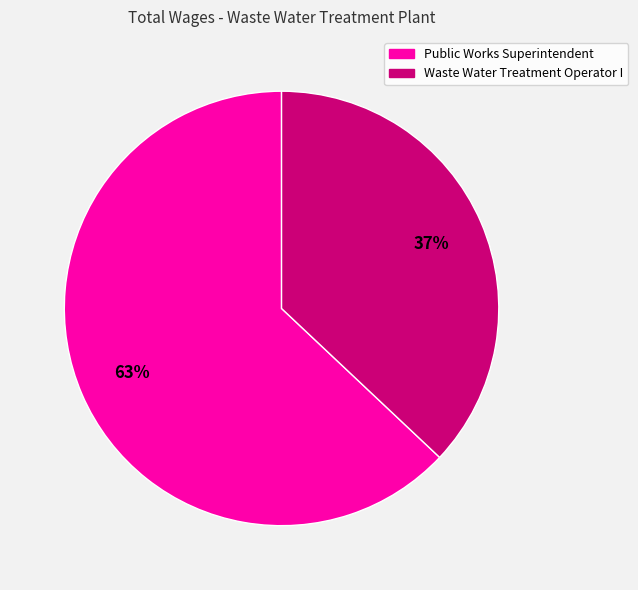

Do Public Works Superintendent and Waste Water Treatment Operator I together represent more than half of the pie?

Yes